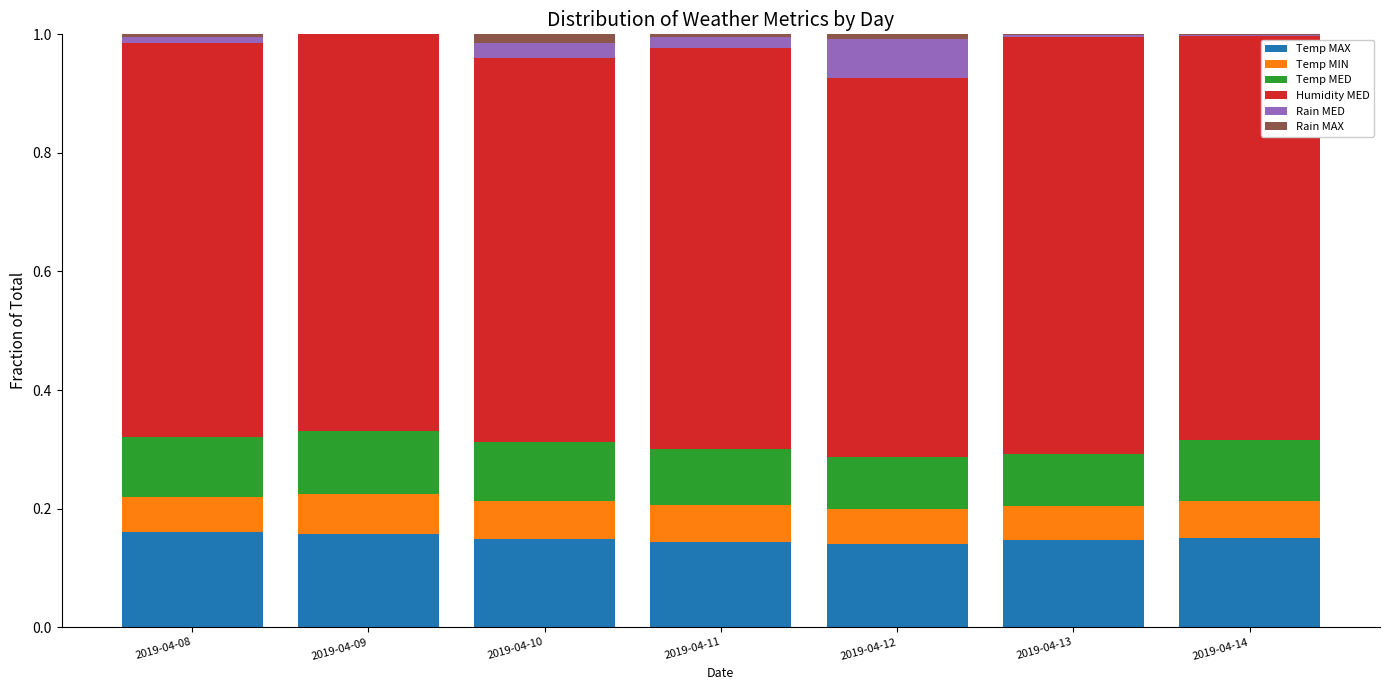

The value of Temp MAX at 2019-04-10 is 0.2. True or false?

False